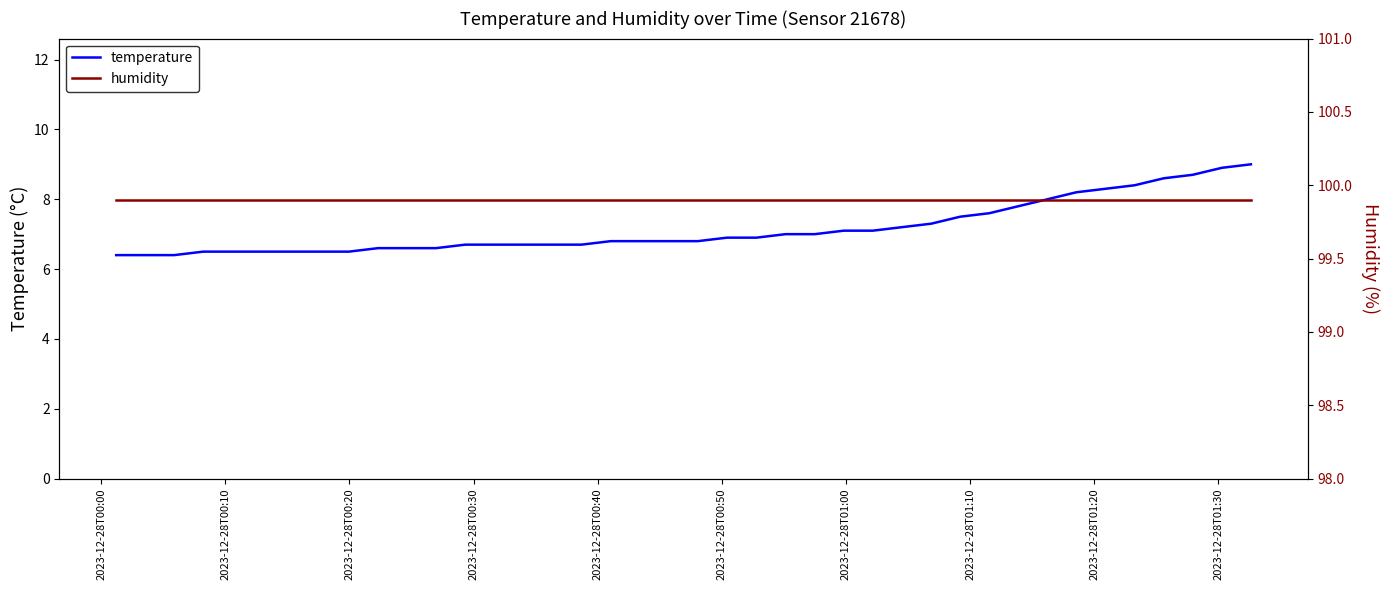

What is the value of the humidity point at the 7th from the left?

99.9